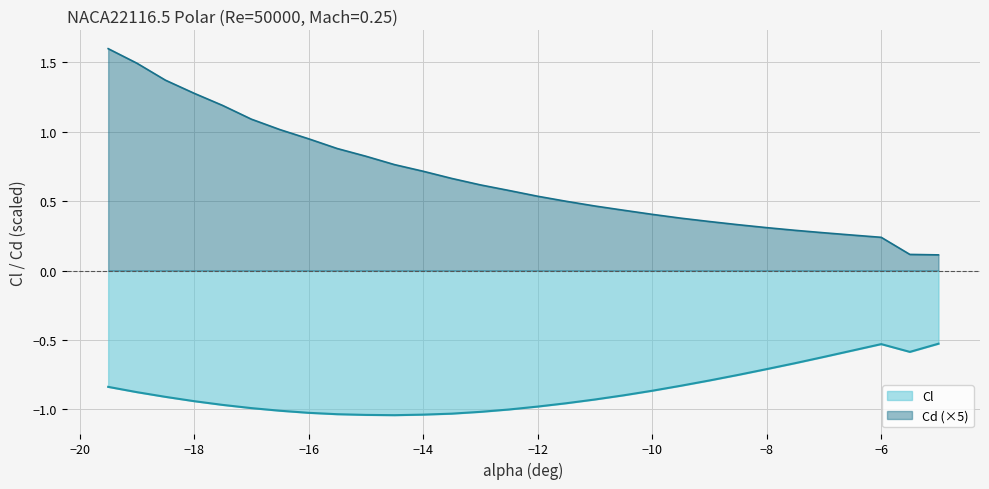

True or false: Cd and Cl intersect in this chart.

False